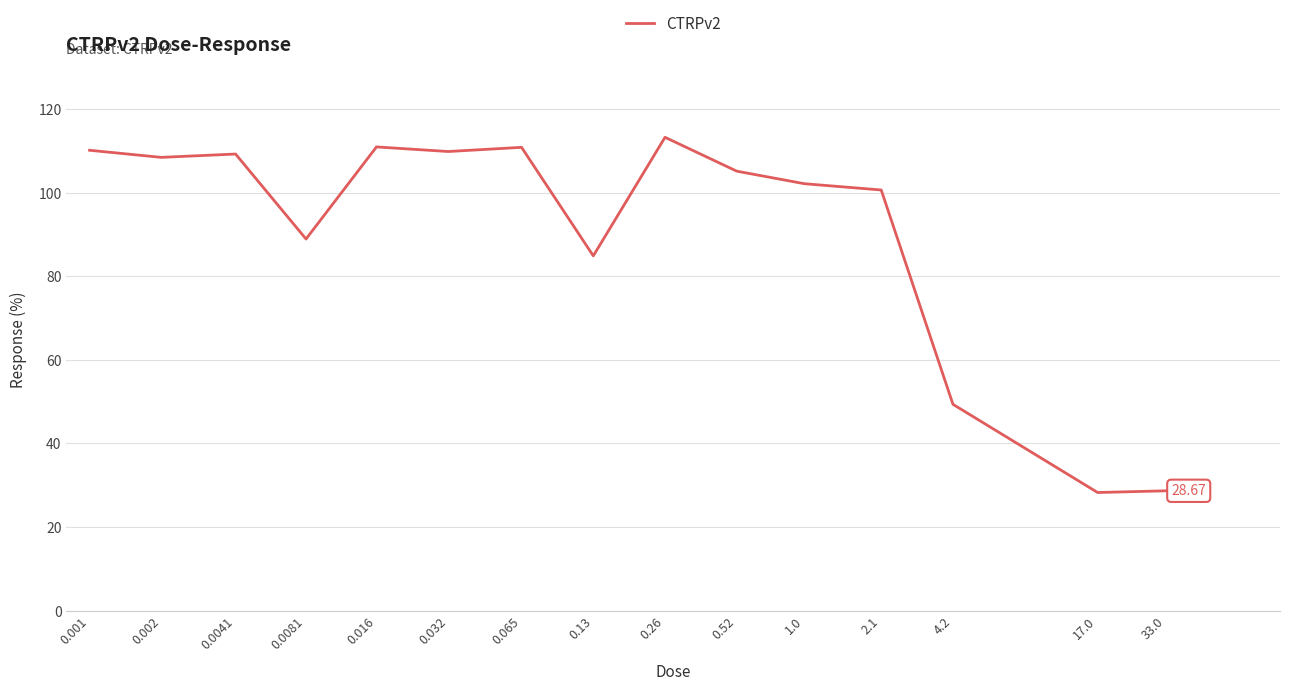

What is the difference between the maximum and minimum values?

84.9